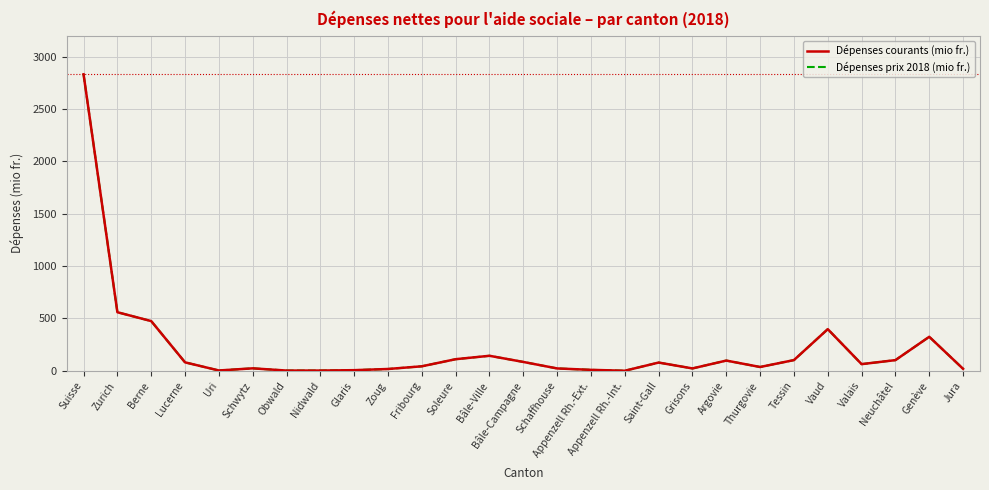

Where is Dépenses courants (mio fr.) nearest to the value 1415?

Zurich